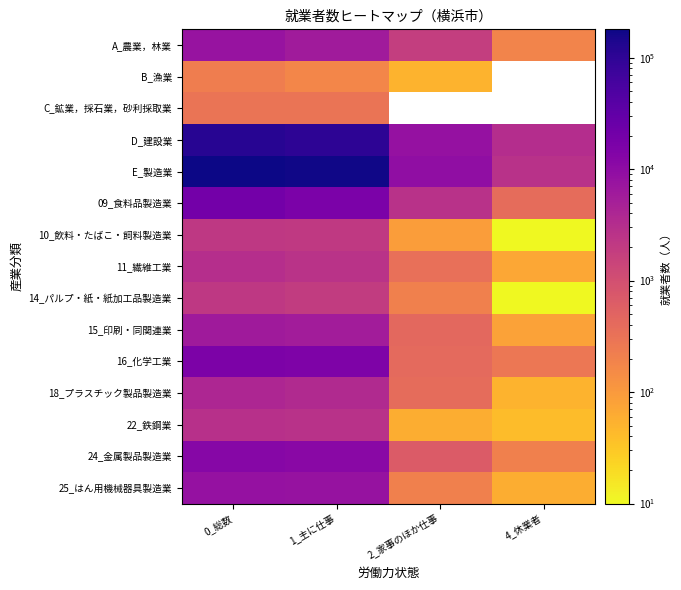

At which label does B_漁業 first exceed 170?

0_総数